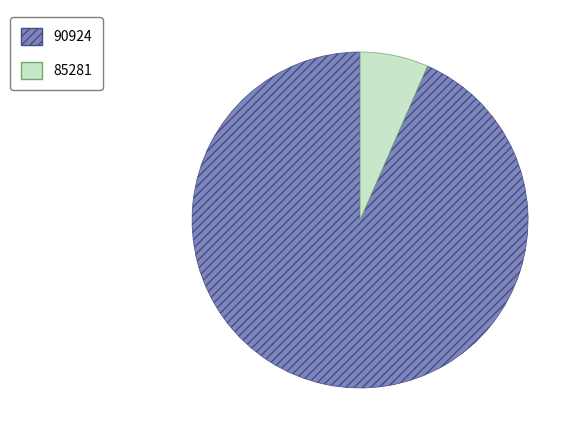

Which has a higher value, 85281 or 90924?

90924